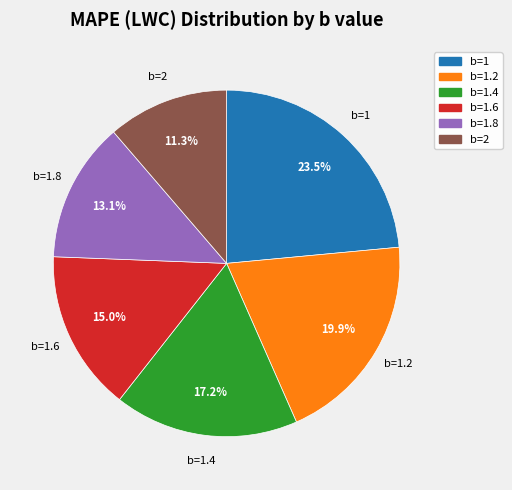

Count the number of slices in the pie.

6